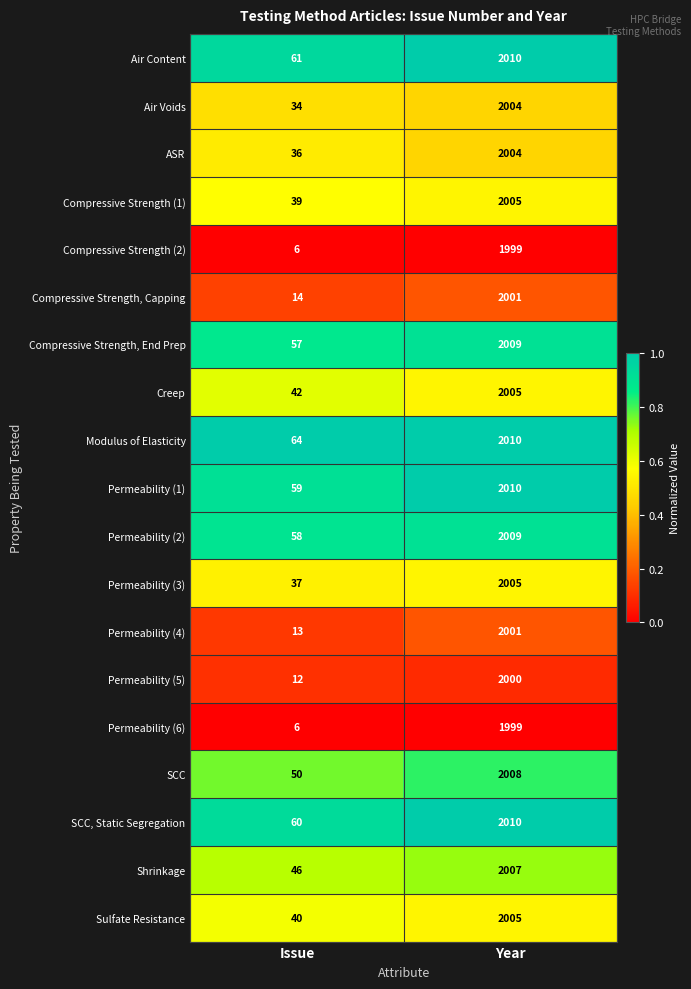

What is the smallest value displayed?

6